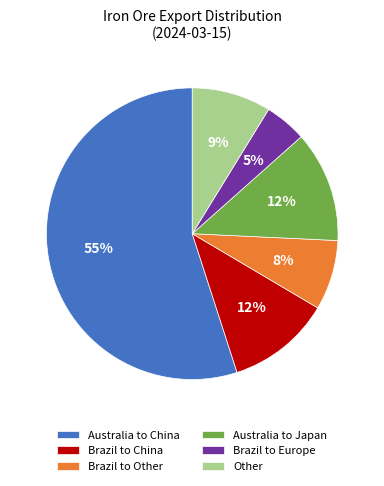

What is the majority slice?

Australia to China